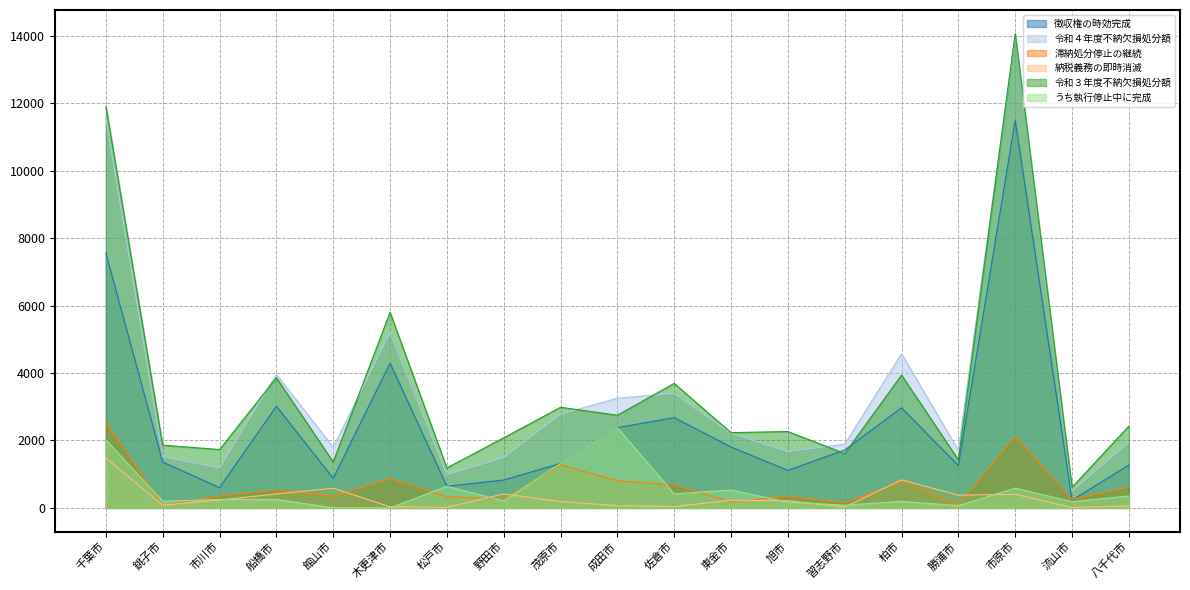

At which label does 滞納処分停止の継続 first exceed 354?

千葉市